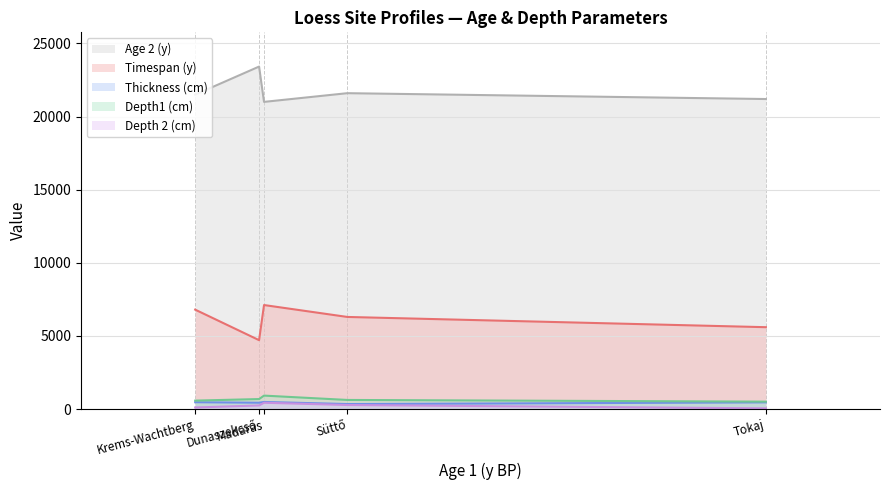

List the labels in order of Timespan (y) value, smallest first.

Dunaszekcső, Tokaj, Süttő, Krems-Wachtberg, Madaras